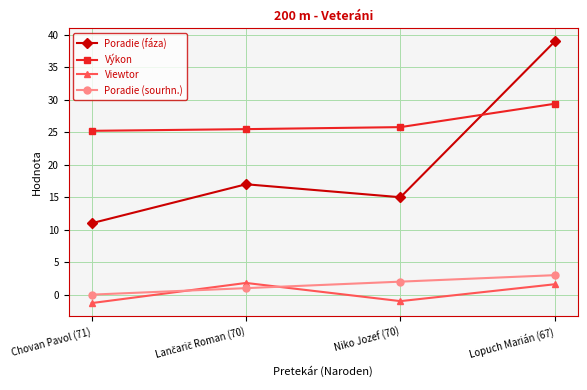

Reading right to left, extract all data points from this chart.

Poradie (fáza): 39.0	15.0	17.0	11.0
Výkon: 29.4	25.8	25.5	25.2
Viewtor: 1.6	-1.0	1.8	-1.3
Poradie (sourhn.): 3.0	2.0	1.0	0.0